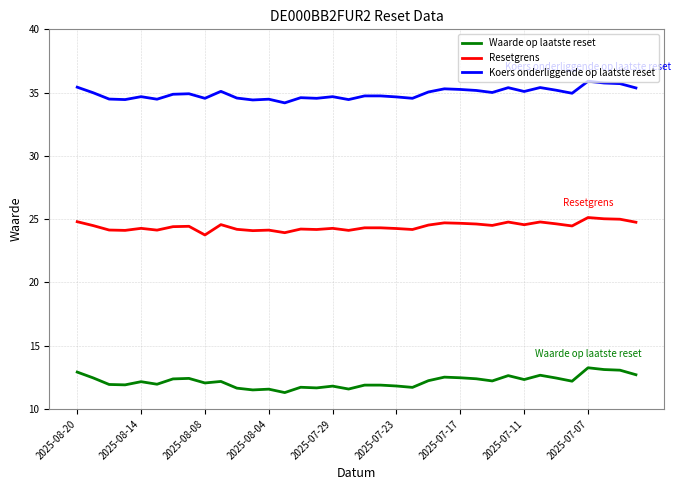

Rank the series by their maximum value, from highest to lowest.

Koers onderliggende op laatste reset, Resetgrens, Waarde op laatste reset